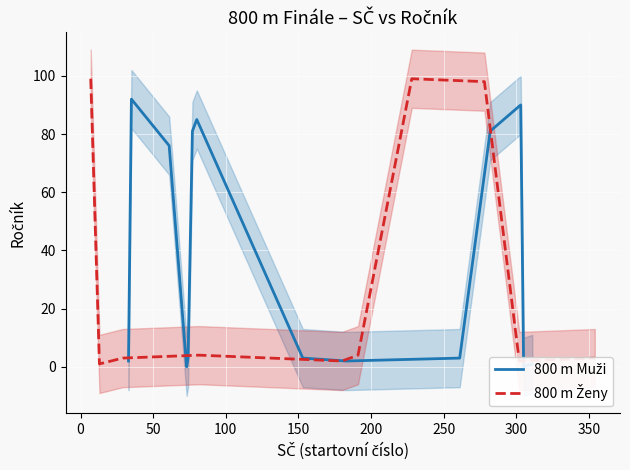

Count the number of categories in the chart.

14